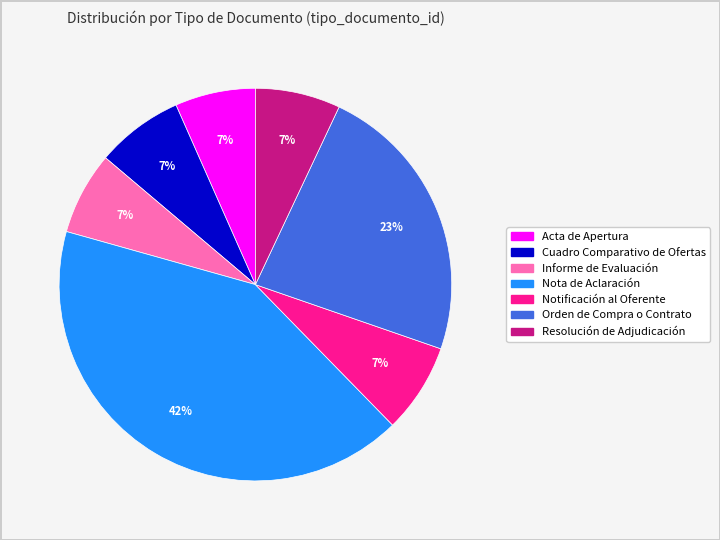

Which category has the biggest portion of the pie?

Nota de Aclaración